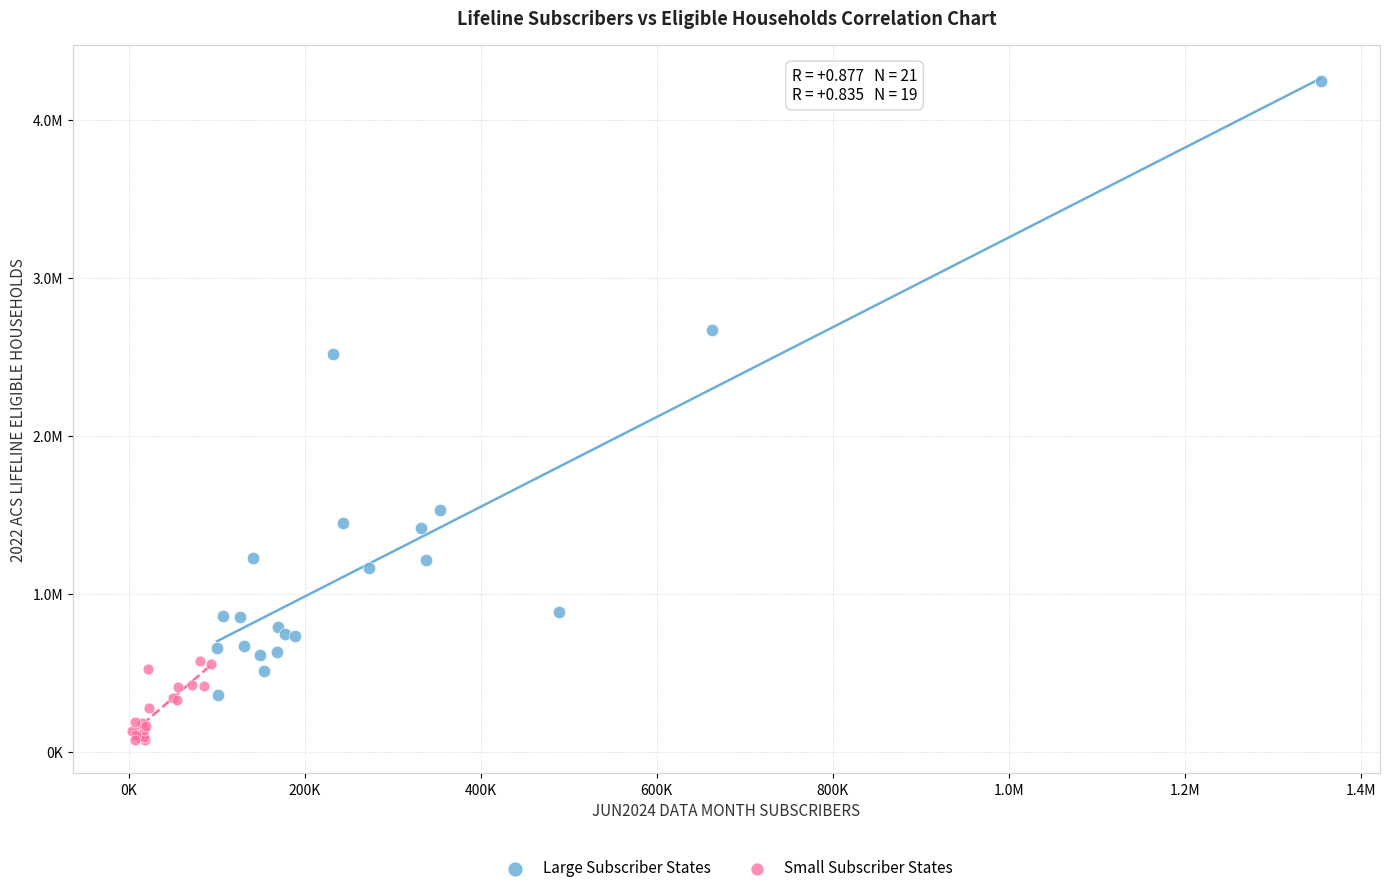

What are all the series names shown in the legend?

Large Subscriber States, Small Subscriber States